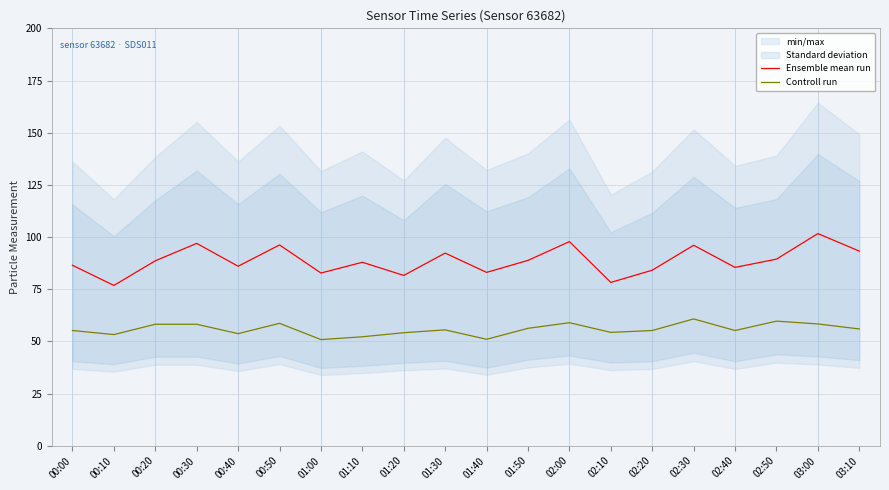

In Ensemble mean run, how many points are lower than both neighbors (excluding endpoints)?

7